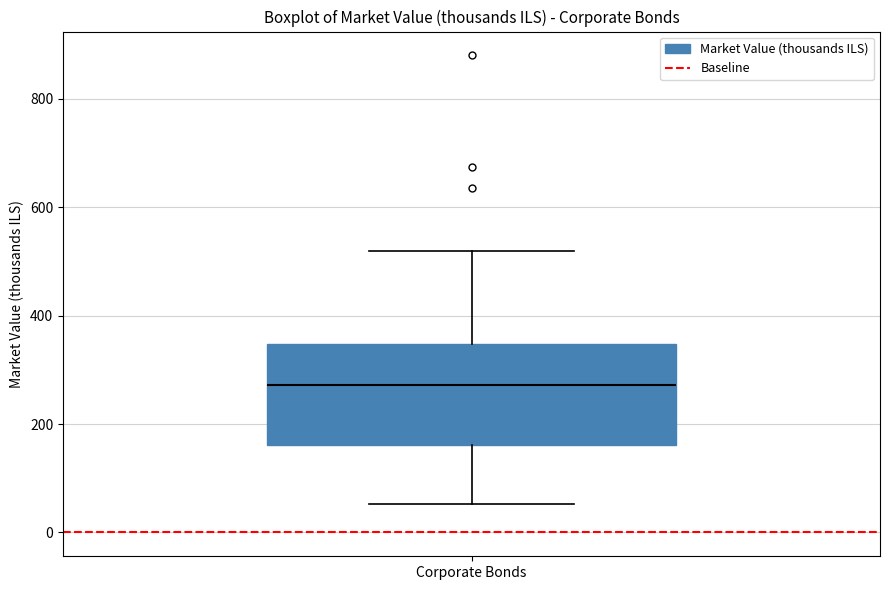

Transcribe this box plot: give where the median line is, the range the box spans, and where the two whiskers end, as read against the y-axis. The values are not printed on the chart, so give them approximately, as read against the axis.

median 280, box 160 to 340, whiskers 60 to 520